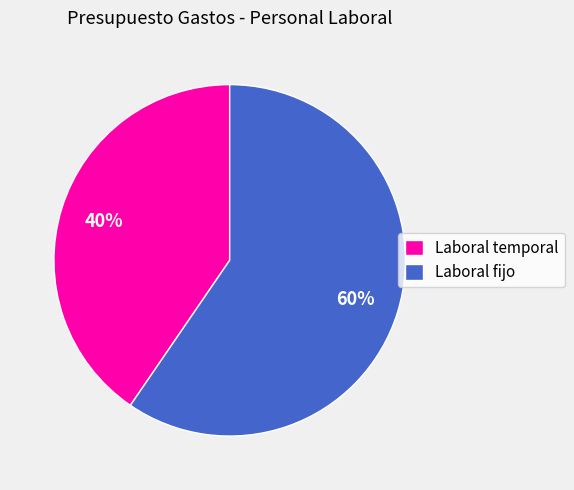

Does Laboral temporal represent more than half of the total?

No